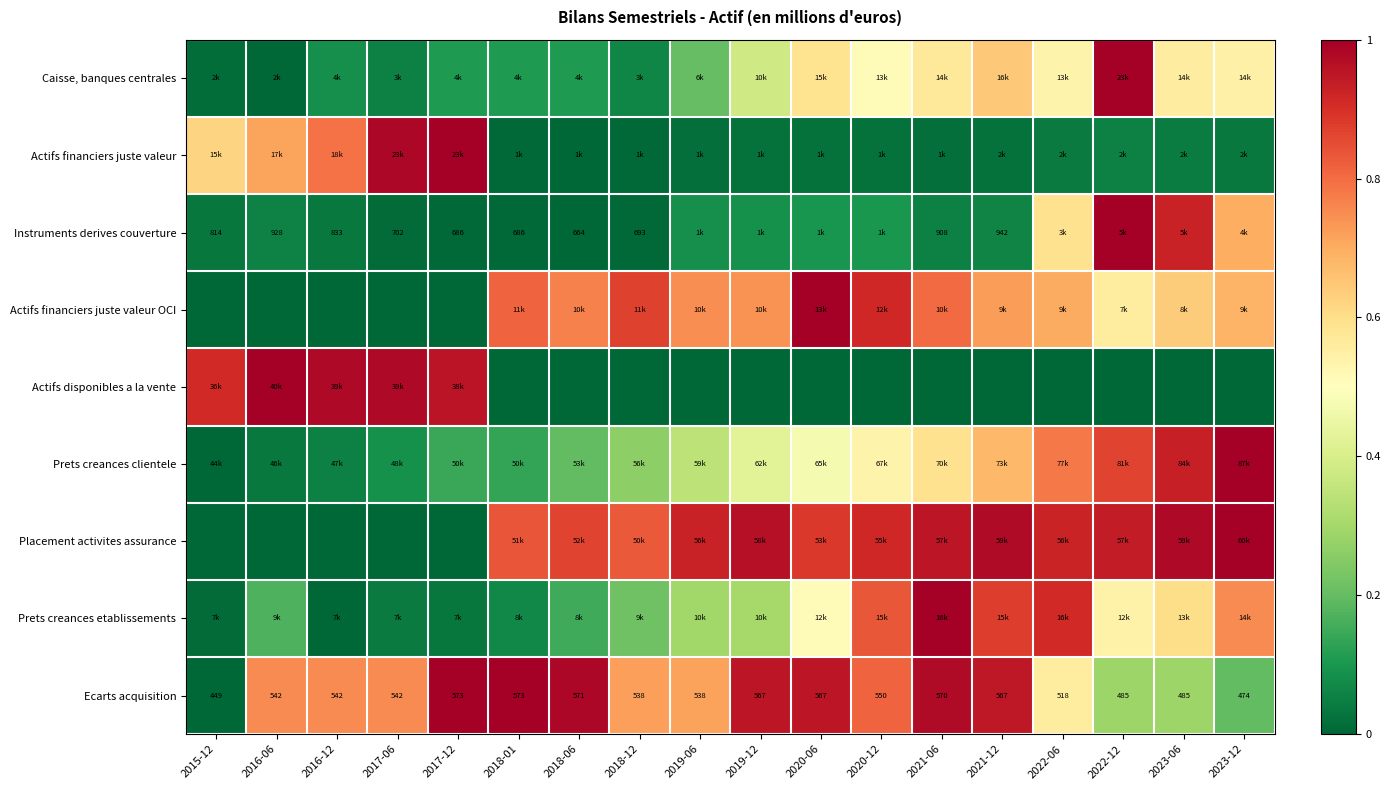

Is it true that Ecarts acquisition equals 0.4 at 2022-12?

False